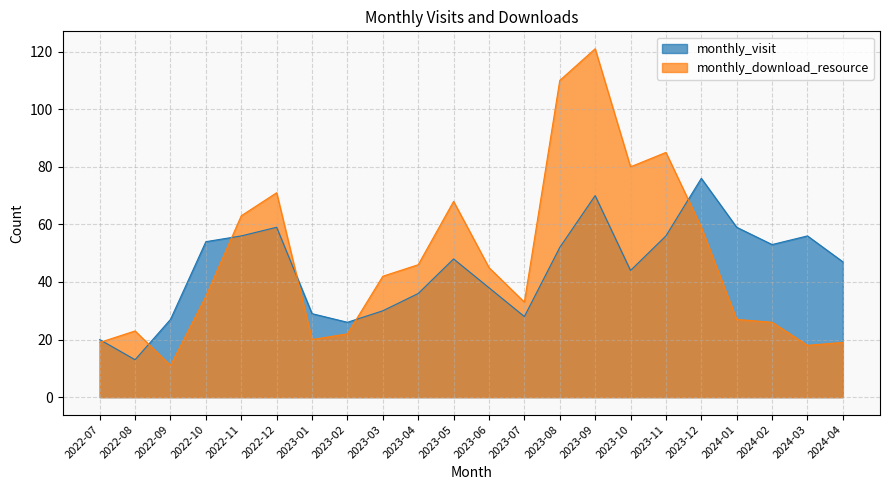

At how many categories does at least one series exceed 47?

12